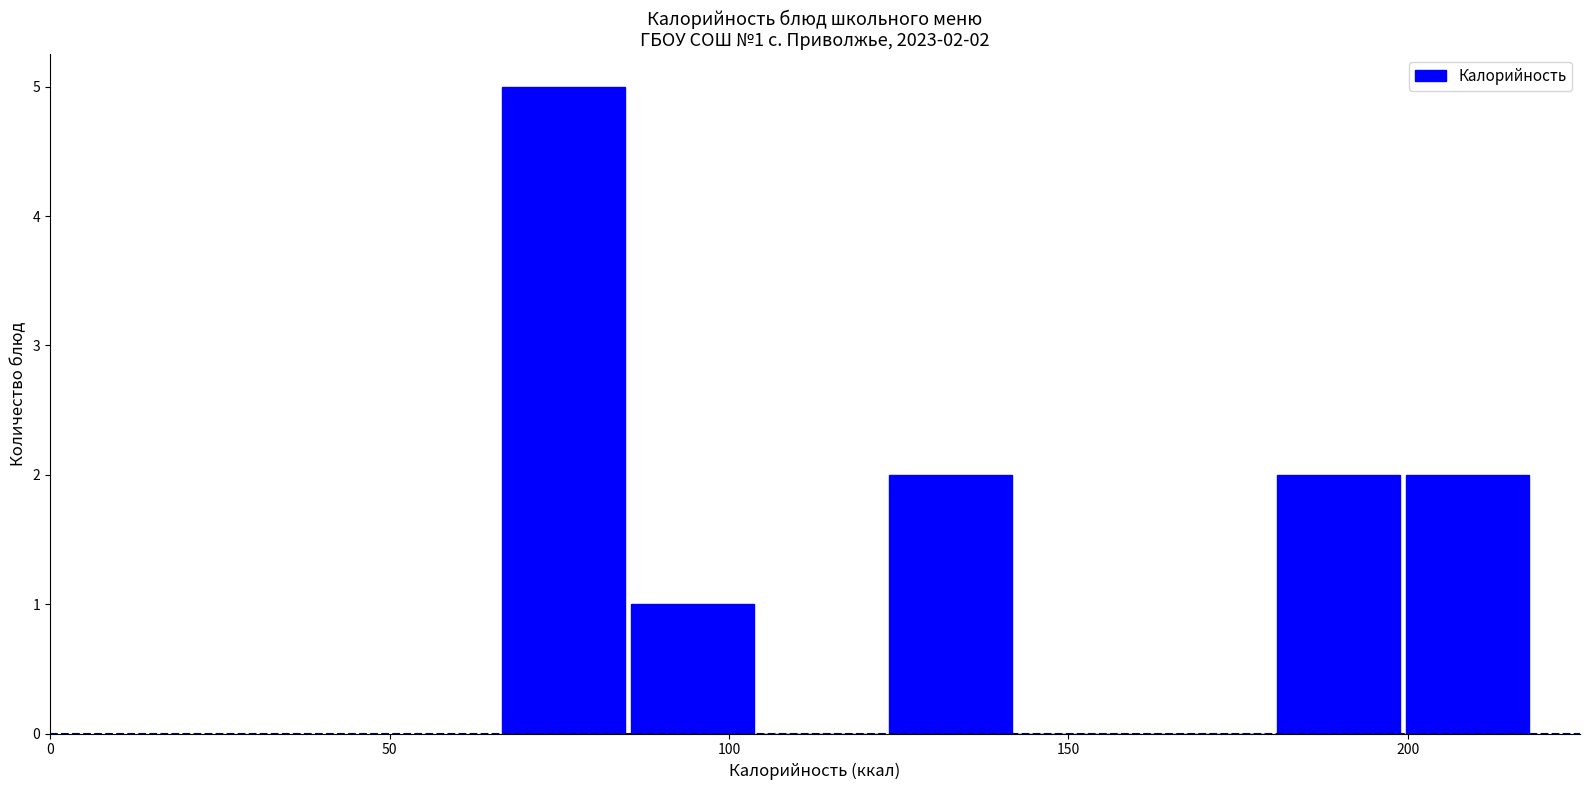

Around what value on the x-axis is the tallest bar? Give the approximate position of its centre, as read against the axis.

75